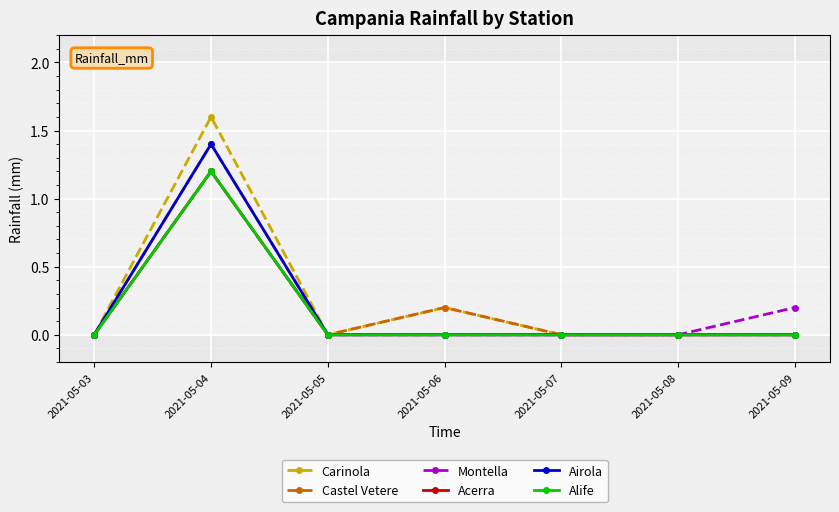

Does the chart have visible grid lines?

Yes